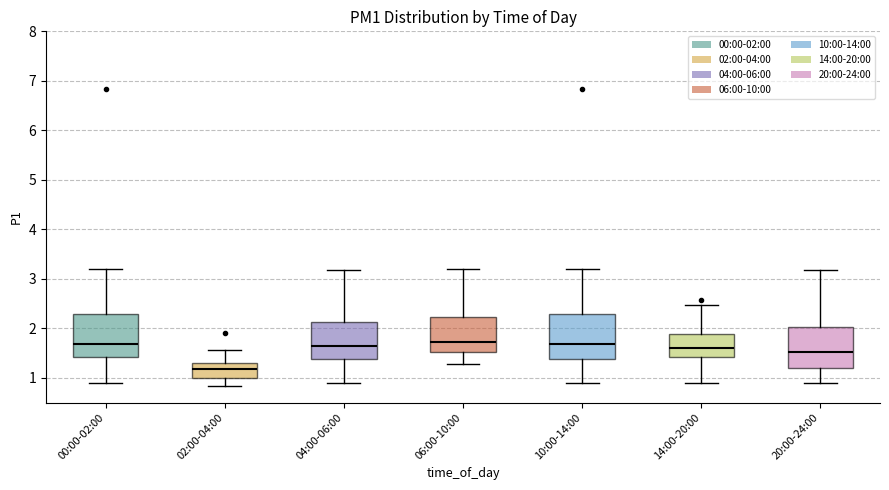

Reading left to right, transcribe this box plot: for each box, give where its median line is, the range the box spans, and where its two whiskers end, as read against the y-axis. The values are not printed on the chart, so give them approximately, as read against the axis.

00:00-02:00: median 1.7, box 1.4 to 2.3, whiskers 0.9 to 3.2
02:00-04:00: median 1.2, box 1.0 to 1.3, whiskers 0.8 to 1.6
04:00-06:00: median 1.7, box 1.4 to 2.1, whiskers 0.9 to 3.2
06:00-10:00: median 1.7, box 1.5 to 2.2, whiskers 1.3 to 3.2
10:00-14:00: median 1.7, box 1.4 to 2.3, whiskers 0.9 to 3.2
14:00-20:00: median 1.6, box 1.4 to 1.9, whiskers 0.9 to 2.5
20:00-24:00: median 1.5, box 1.2 to 2.0, whiskers 0.9 to 3.2